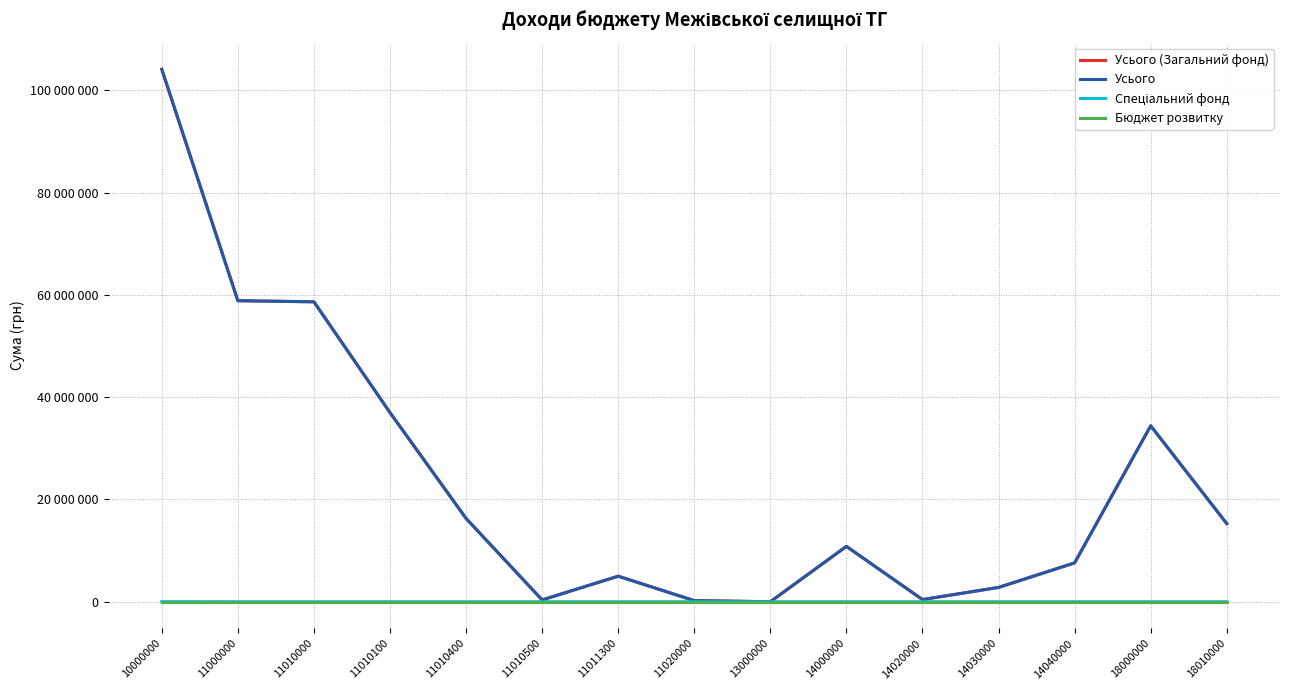

Which series has the widest spread of values?

Усього